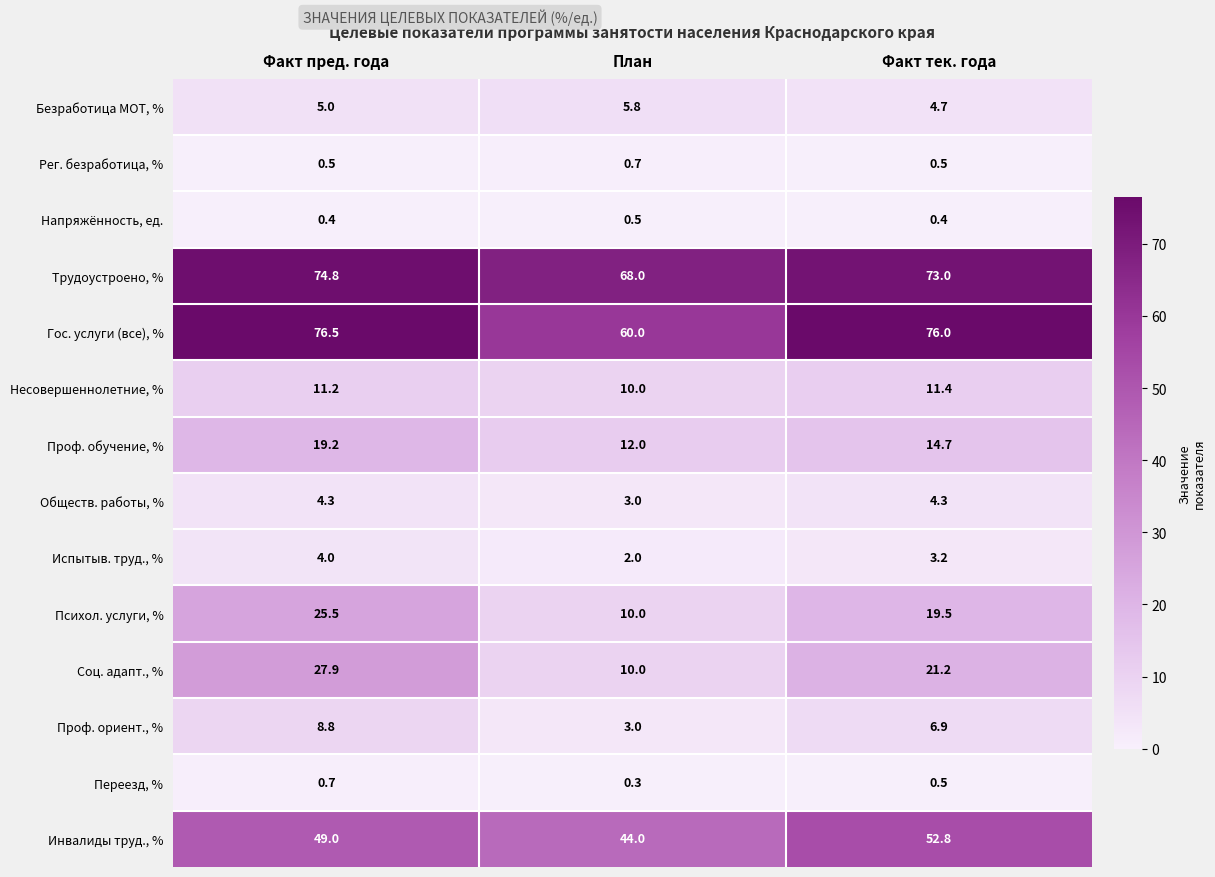

At which category is the sum across all series the highest?

Факт пред. года